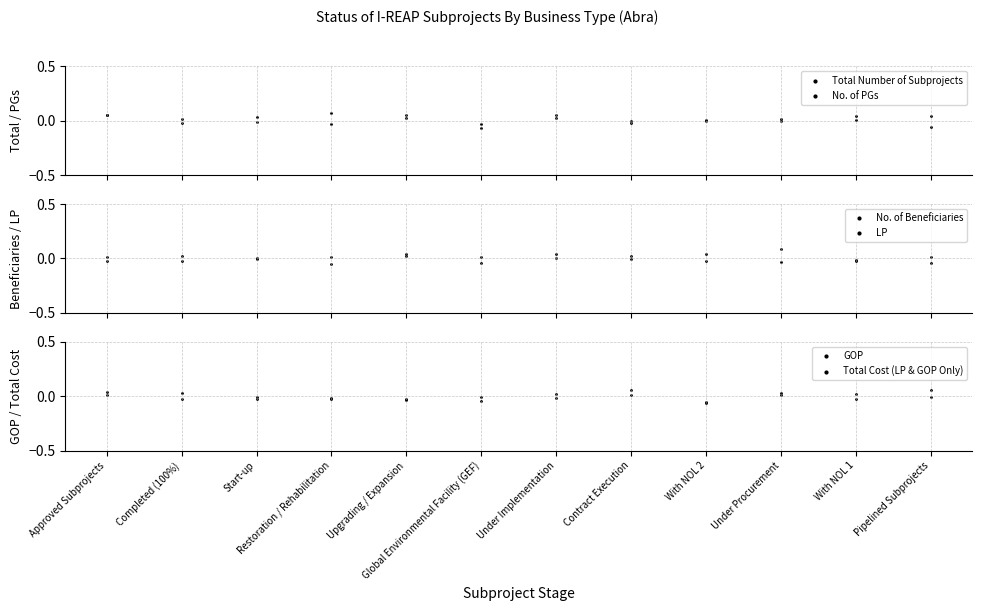

At how many categories does at least one series exceed 0?

12